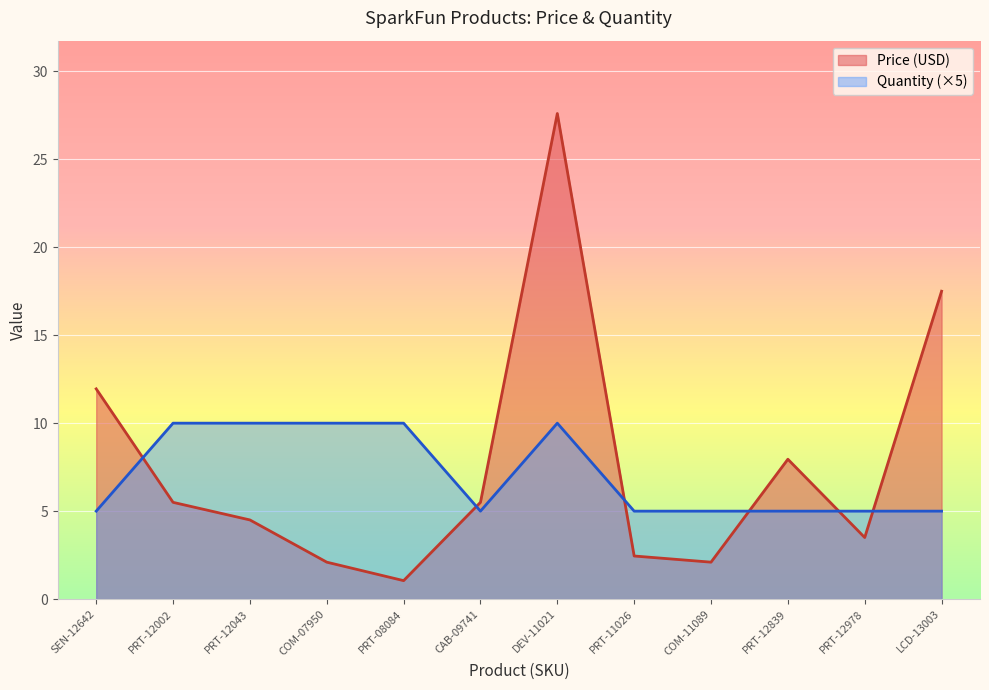

Where is Quantity nearest to the value 7?

SEN-12642